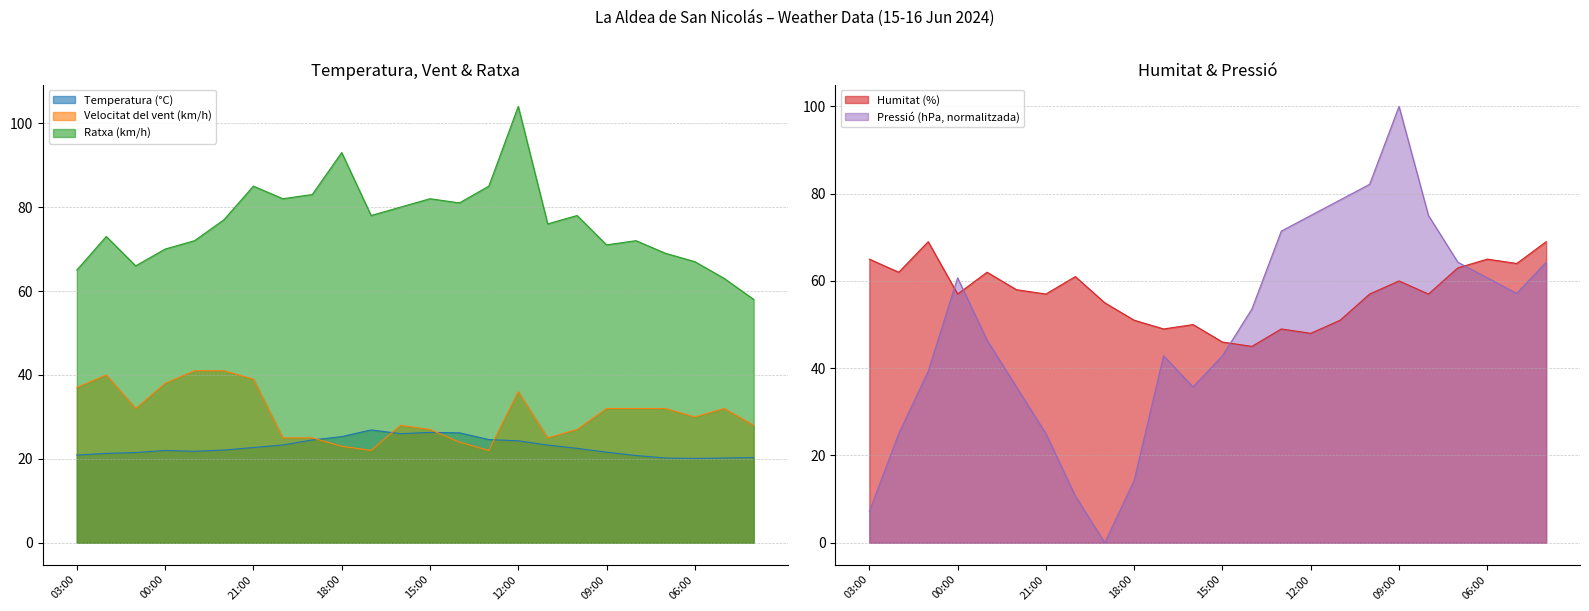

What is the label of the 8th point from the right?

11:00